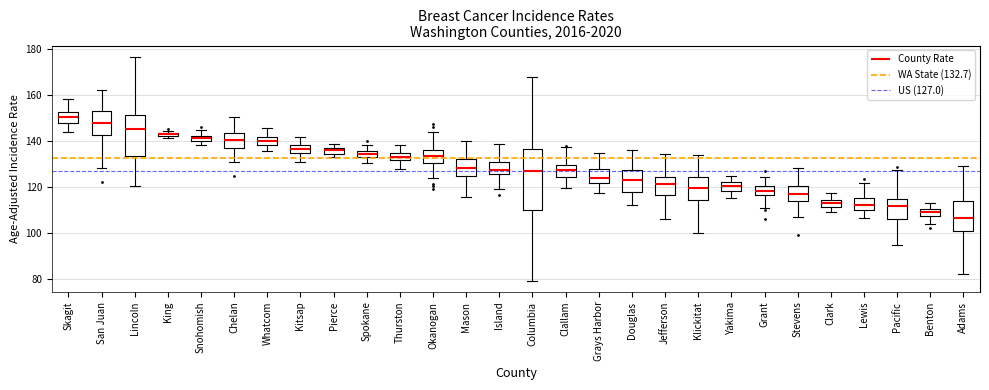

Where does the upper whisker of the box for Clark end on the y-axis? The values are not printed on the chart, so give them approximately, as read against the axis.

118